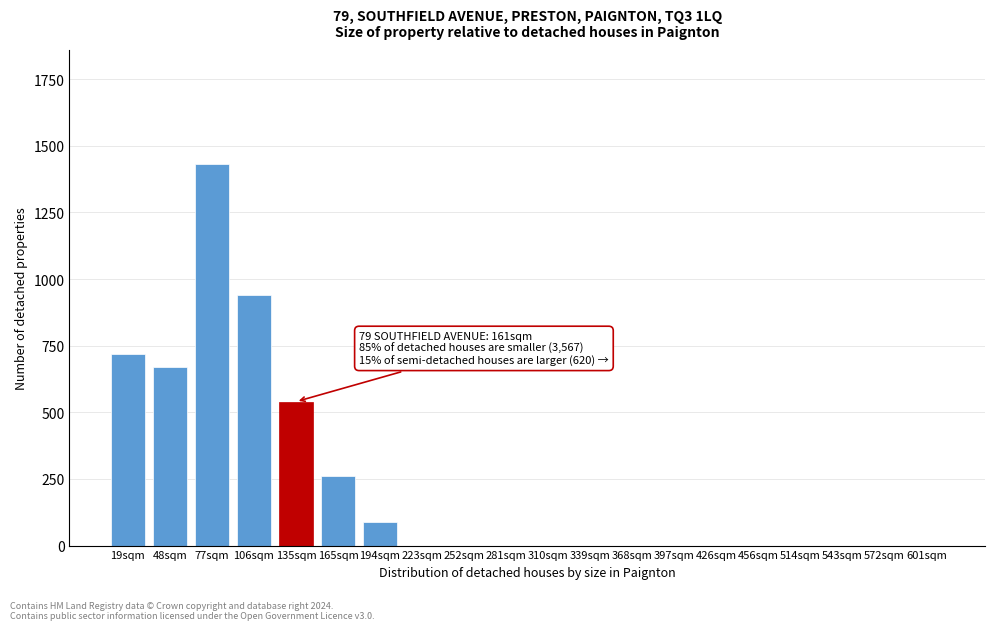

Reading right to left, what are all the values shown in this chart?

601sqm=0	572sqm=0	543sqm=0	514sqm=0	456sqm=0	426sqm=0	397sqm=0	368sqm=0	339sqm=0	310sqm=0	281sqm=0	252sqm=0	223sqm=0	194sqm=90	165sqm=260	135sqm=540	106sqm=940	77sqm=1430	48sqm=670	19sqm=720